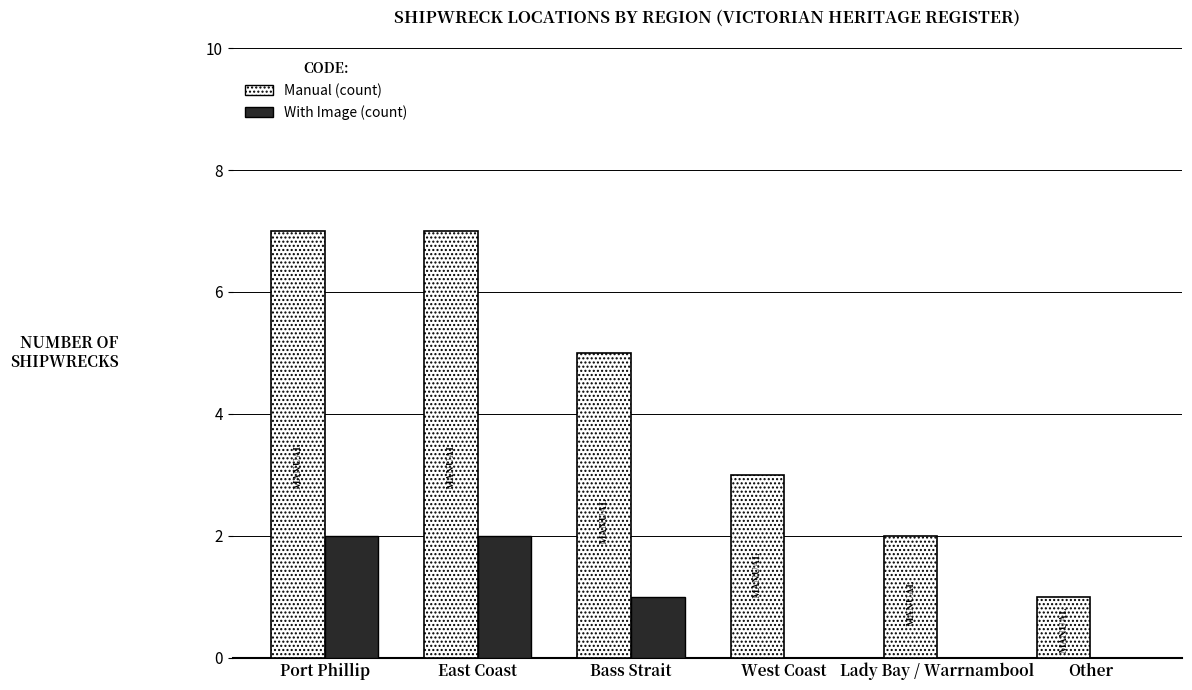

Between West Coast and Other, which series saw the biggest shift?

Manual (count)